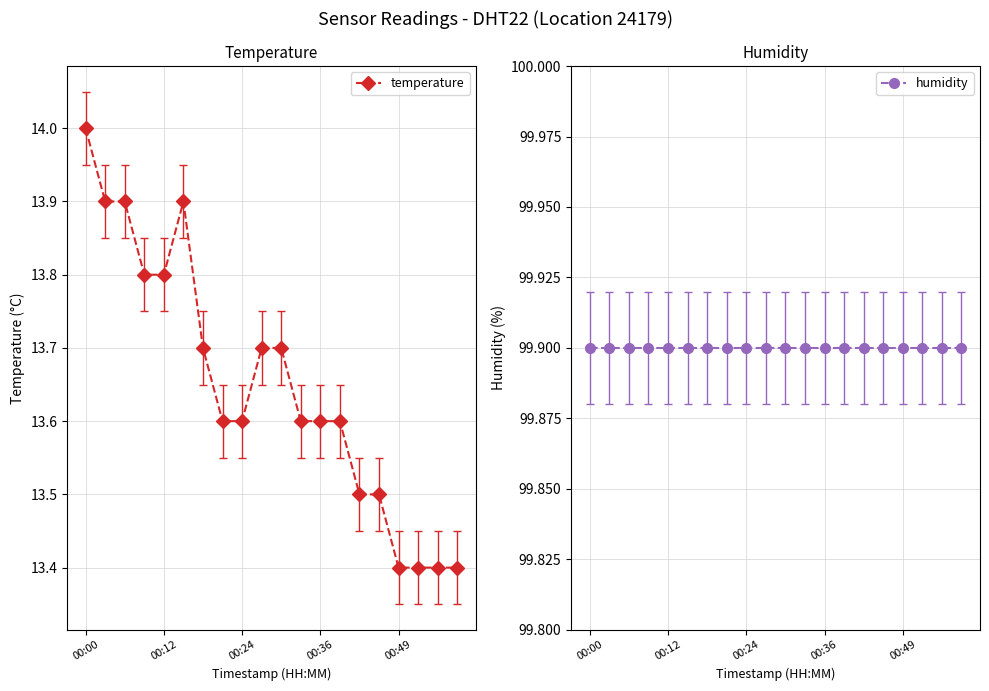

True or false: temperature has a value of 5.0 at 00:24.

False